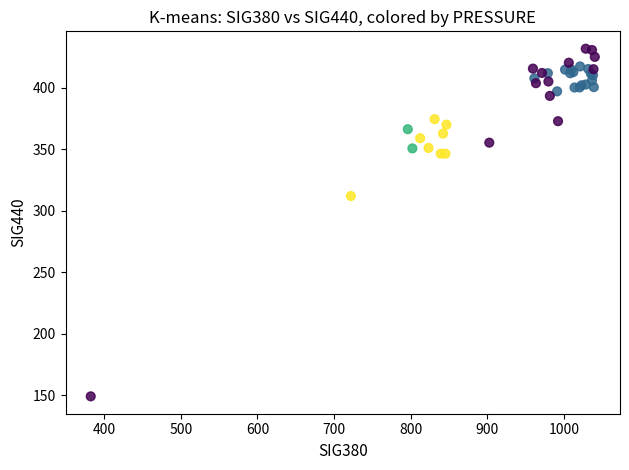

What Y value in the scatter plot is closest to 290?

311.9